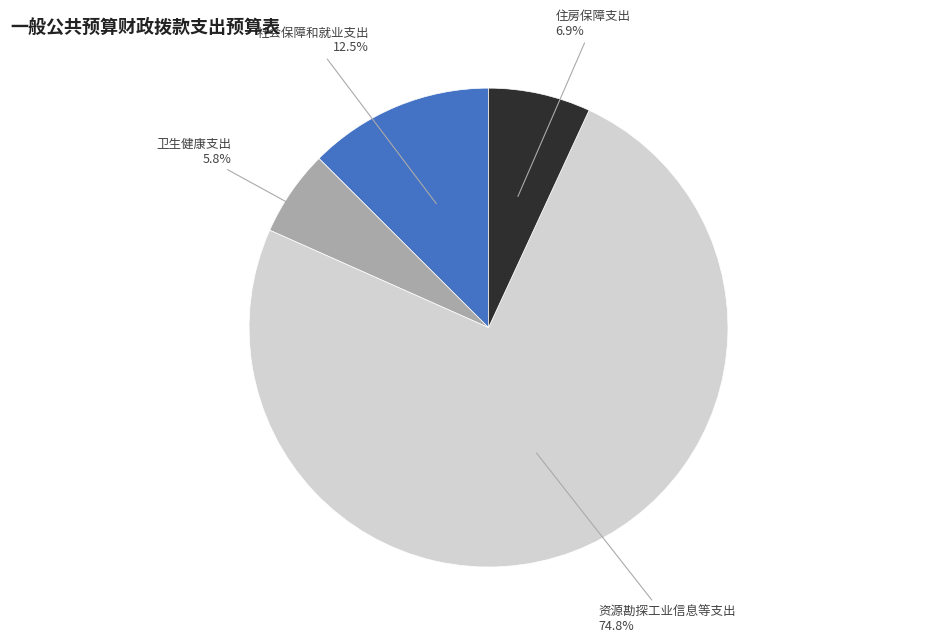

Is there a majority slice in this chart?

Yes